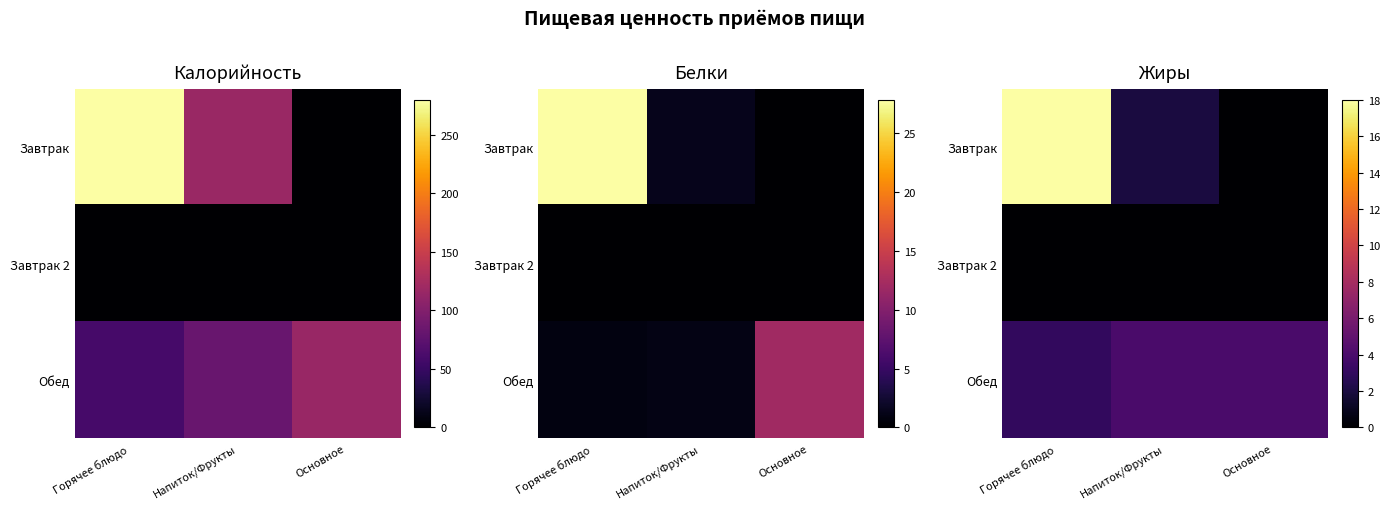

What is the approximate value of Обед at Основное?

4